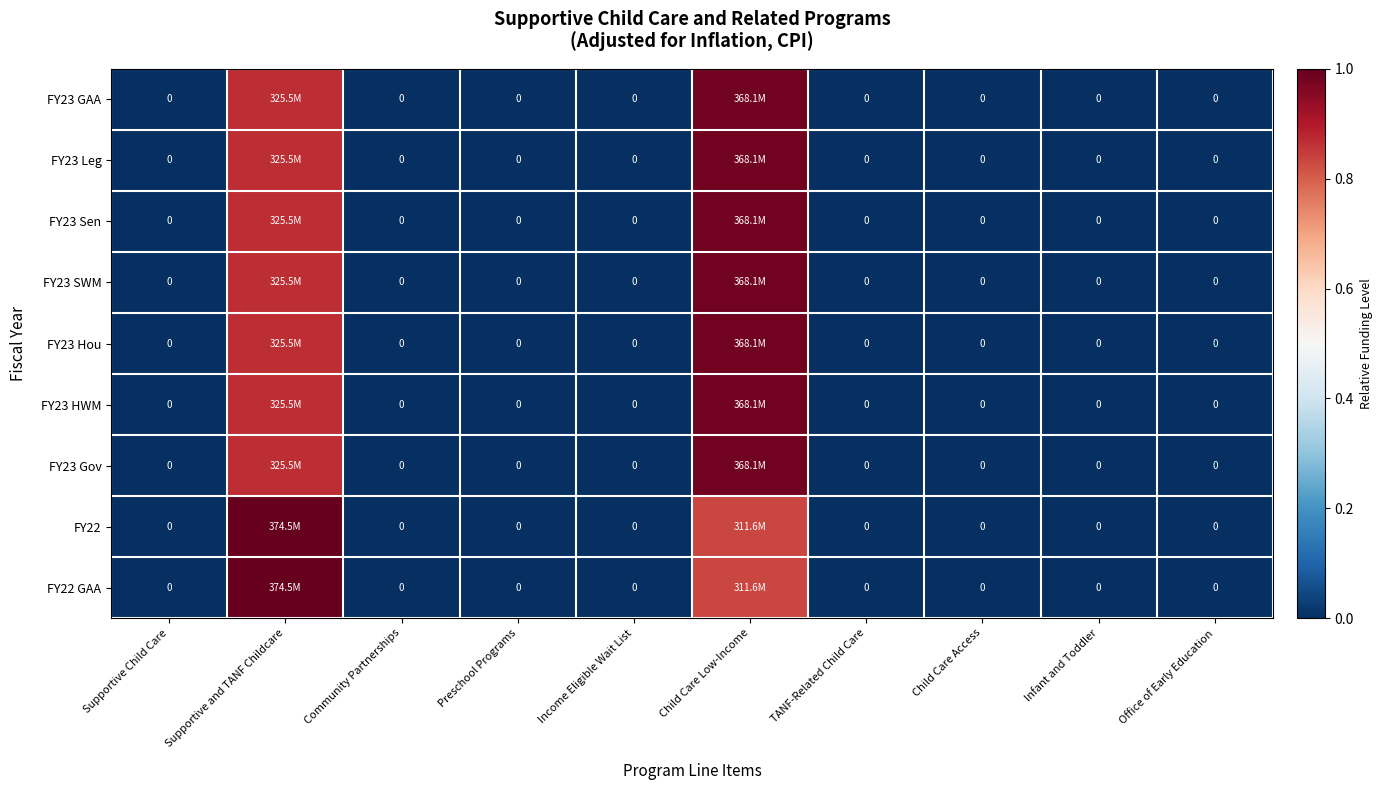

List the labels in order of FY23 Sen value, smallest first.

Supportive Child Care, Community Partnerships, Preschool Programs, Income Eligible Wait List, TANF-Related Child Care, Child Care Access, Infant and Toddler, Office of Early Education, Supportive and TANF Childcare, Child Care Low-Income